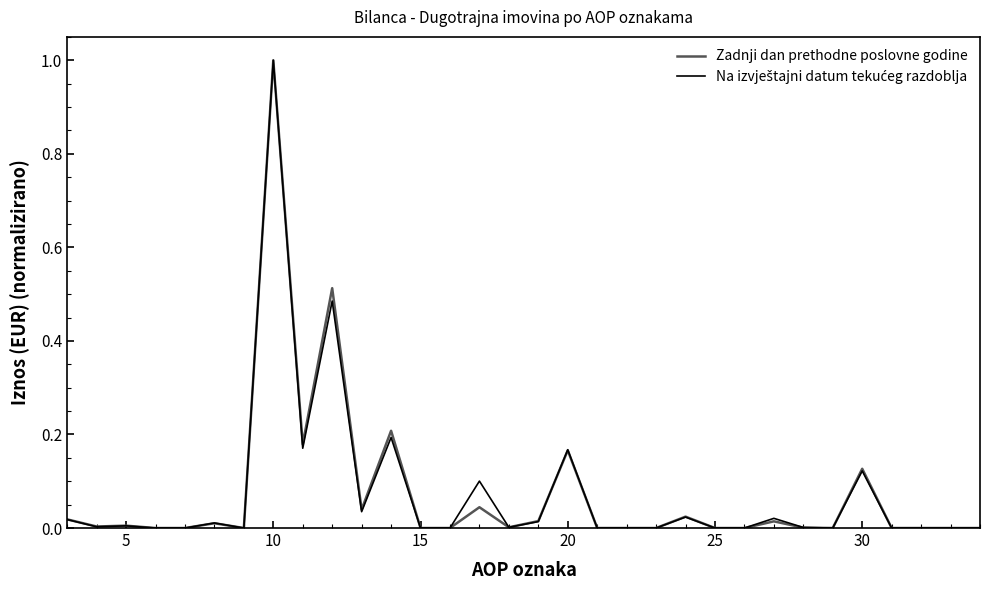

What is the greatest value displayed?

1.0